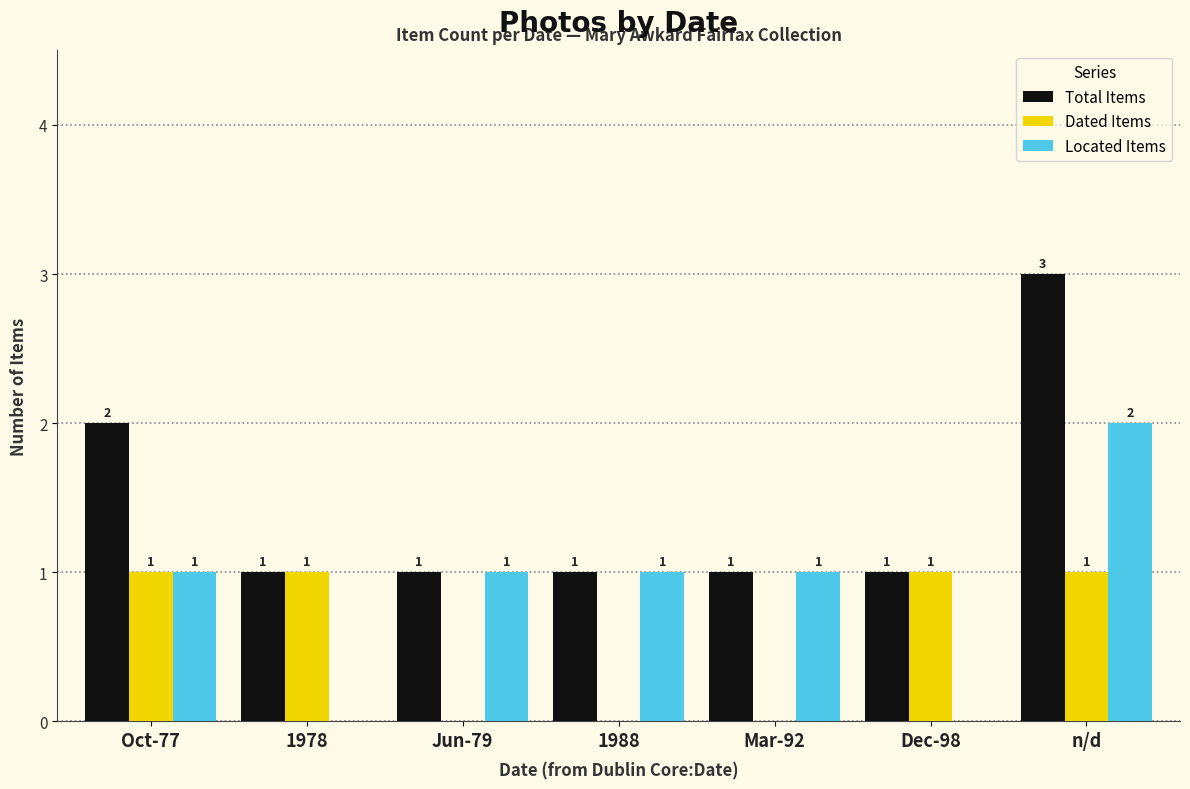

Read the Total Items value at n/d.

3